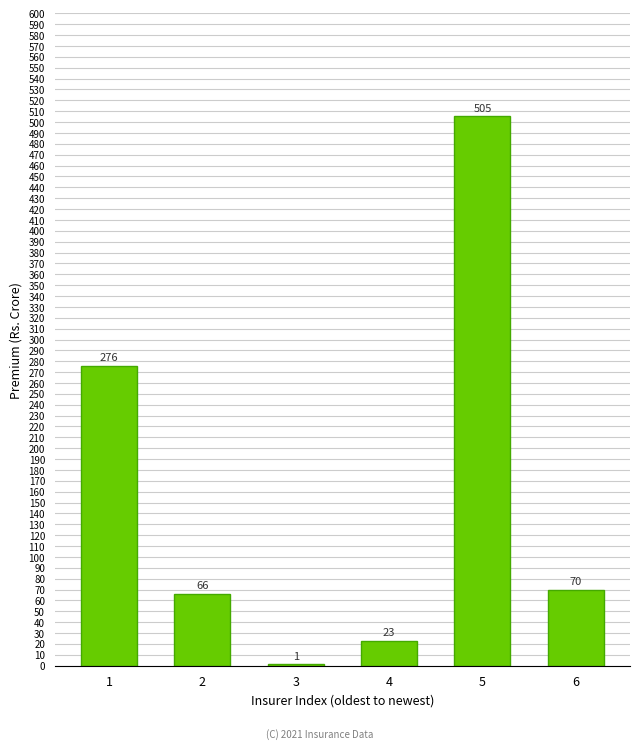

What is the sum of all values?

941.0